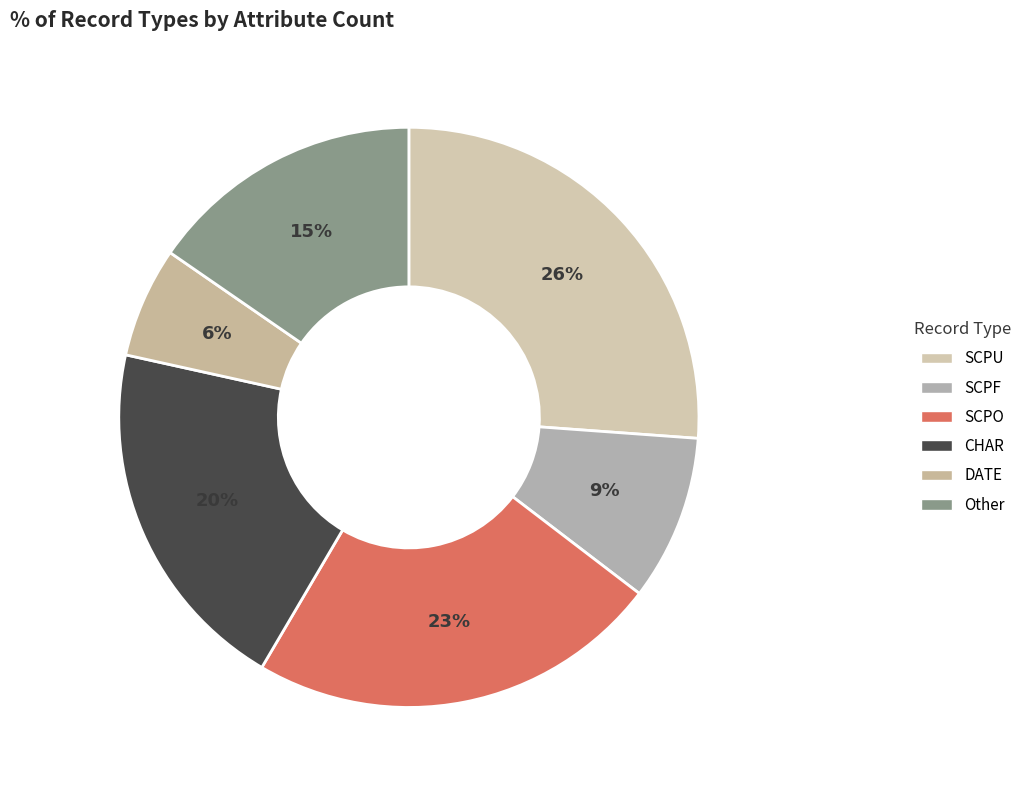

How many slices are in this pie chart?

6